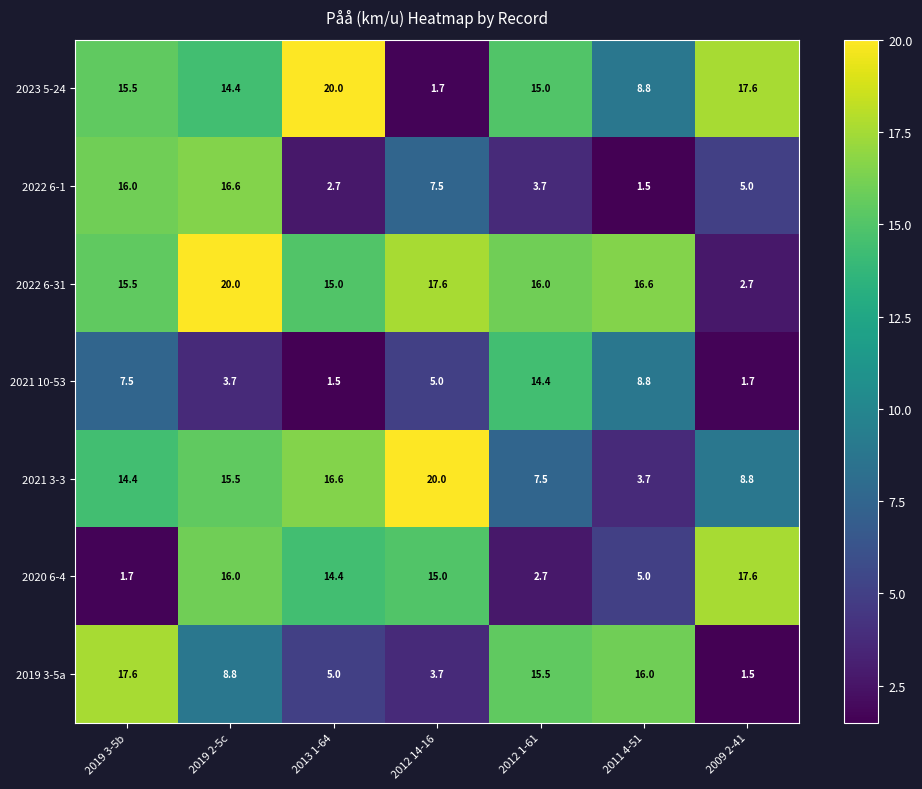

At which label is 2023 5-24 closest to 10?

2011 4-51